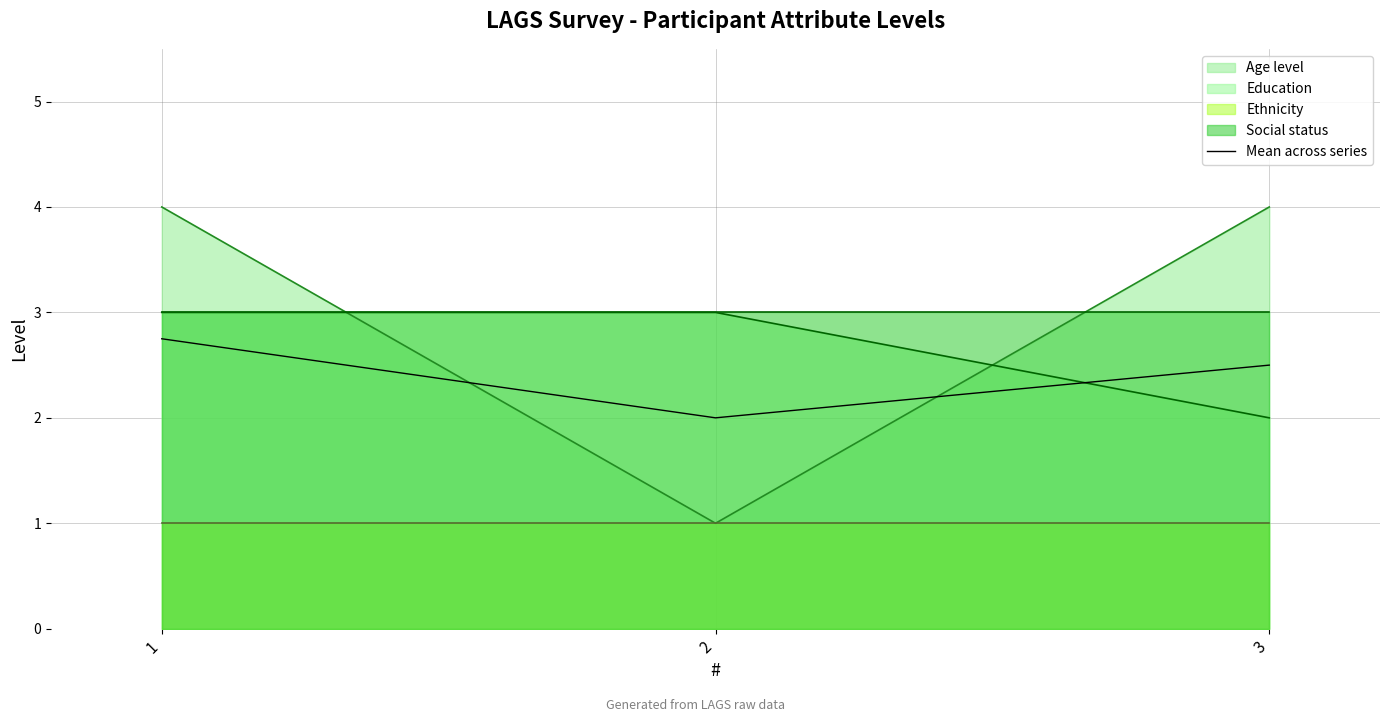

Reading right to left, list all the values displayed in this chart.

2.5	2.0	2.8